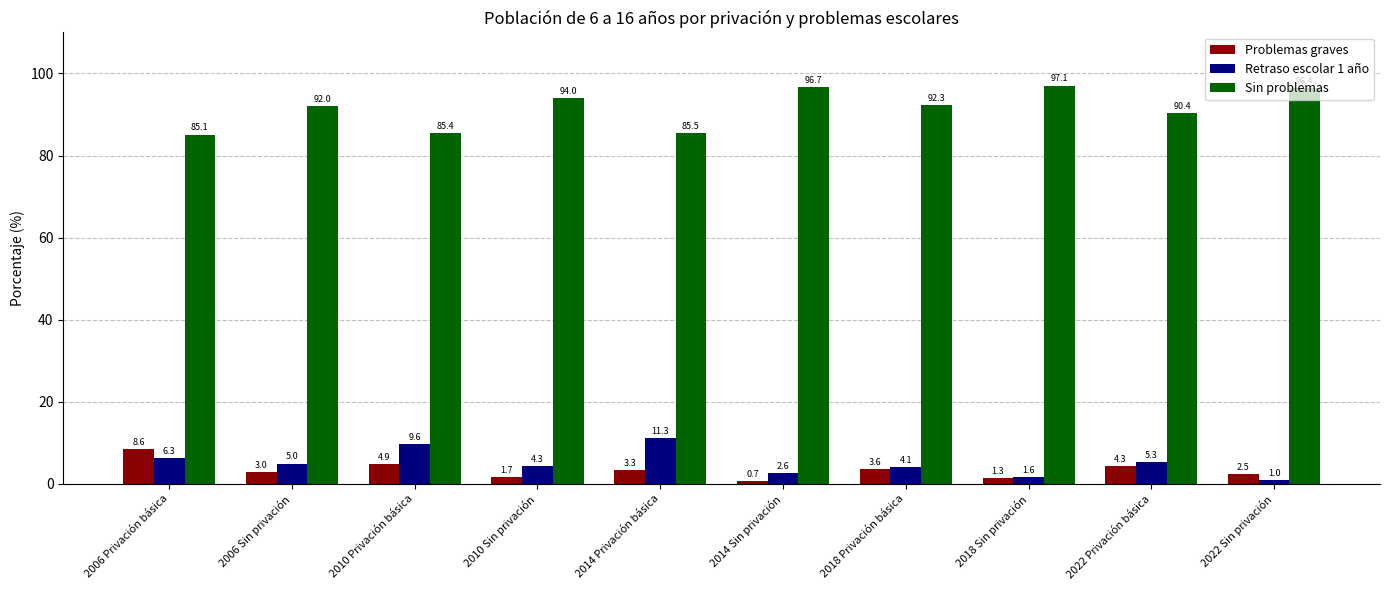

Which series has the largest total across all categories?

Sin problemas